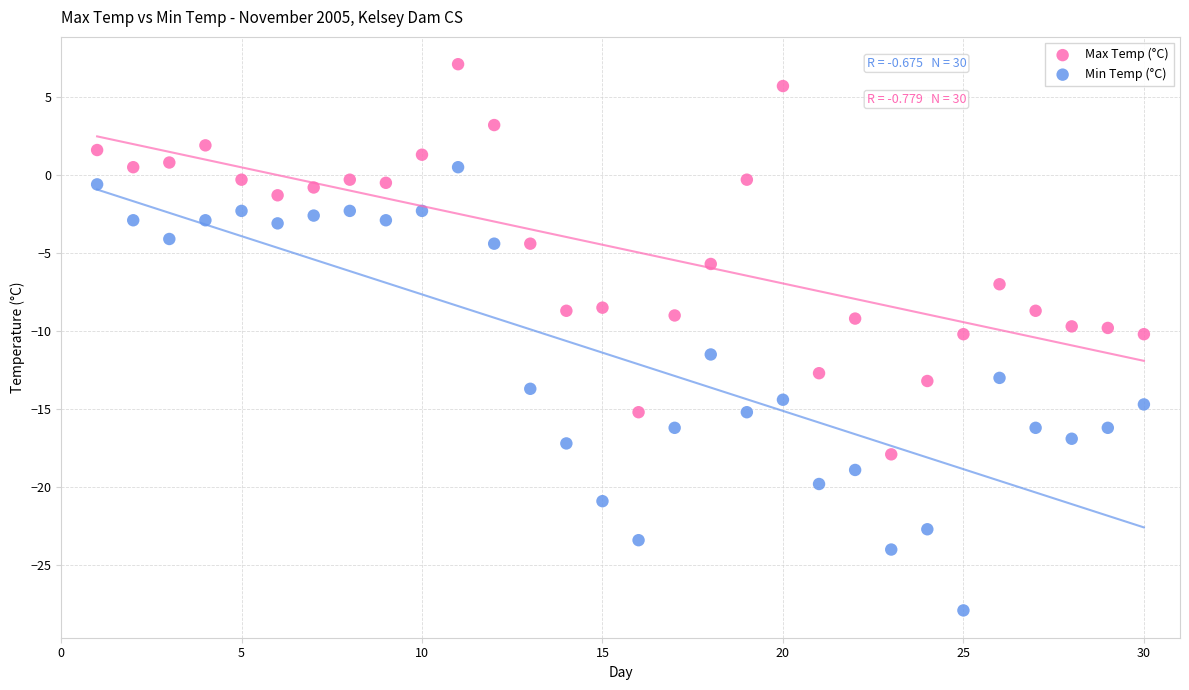

Which series has the largest Y range (max minus min)?

Min Temp (°C)